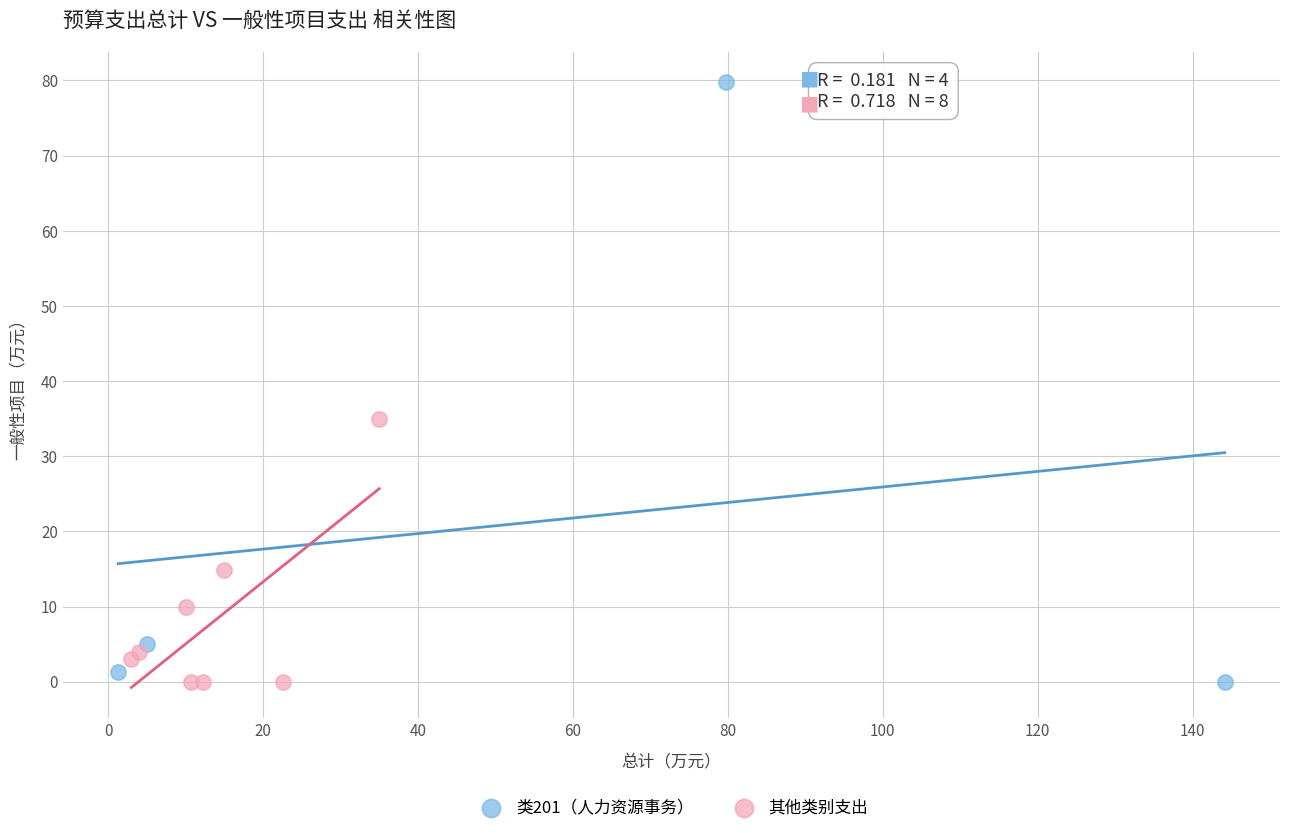

Which series has the largest Y range (max minus min)?

类201（人力资源事务）